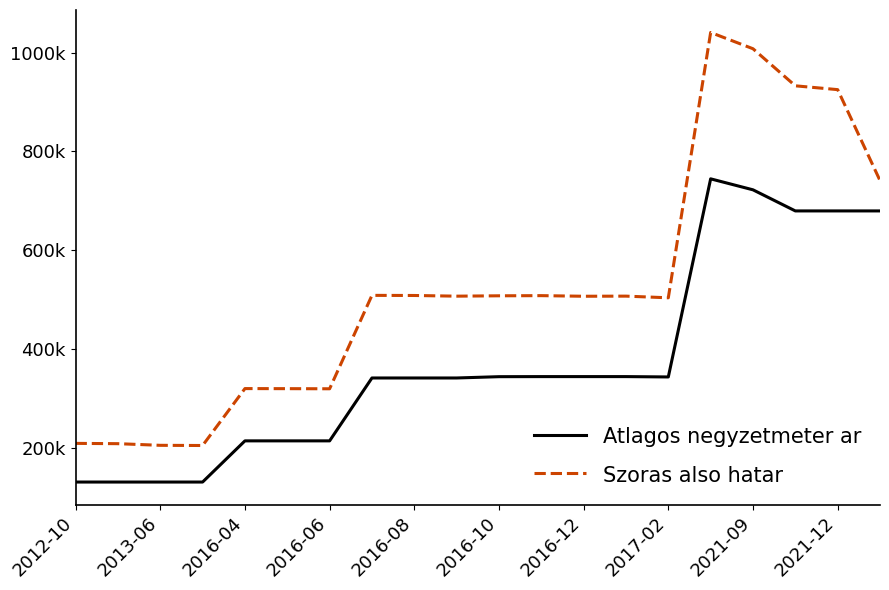

Reading left to right, extract all data points from this chart.

Atlagos negyzetmeter ar: 130761	130761	130761	130761	214102	214102	214102	341379	341379	341379	344012	344170	344170	344170	343452	744444	722222	679506	679506	679506
Szoras also hatar: 209011	208408	205072	204702	319915	319758	319522	508594	508344	506977	507715	508029	506792	507039	503662	1040680	1007759	932728	924993	740991